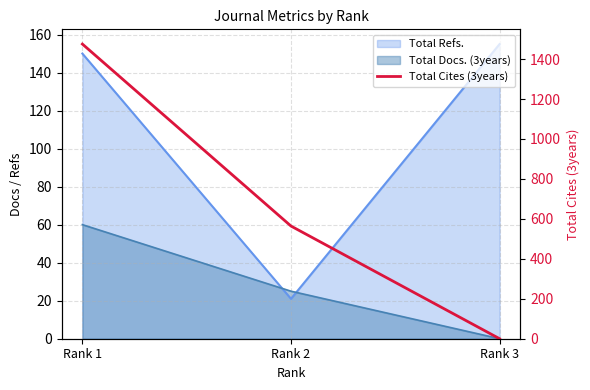

Is it true that the value at Rank 1 is 745?

False